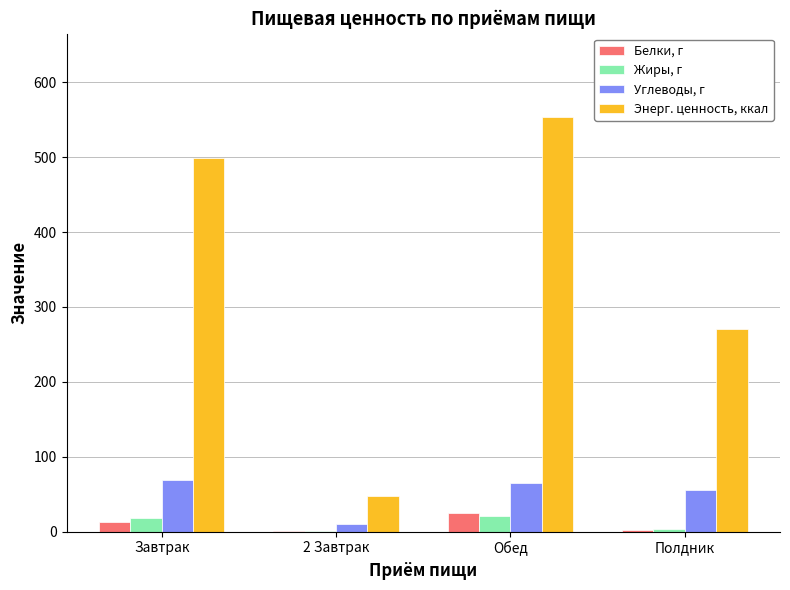

How many groups of bars are there?

4